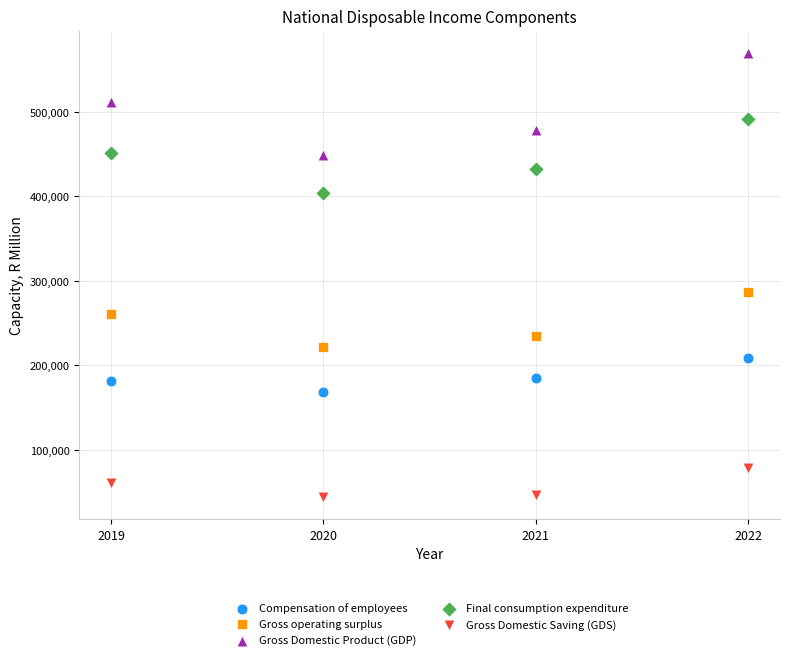

Which series has the largest Y range (max minus min)?

Gross Domestic Product (GDP)